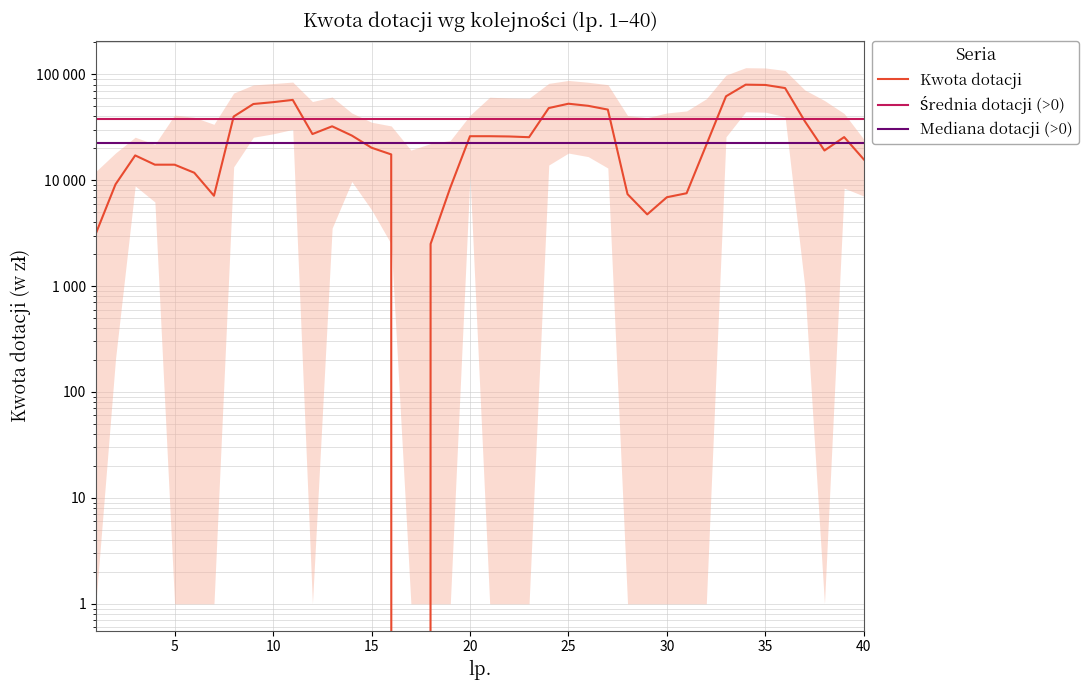

Which series has the largest range (max minus min)?

Kwota dotacji